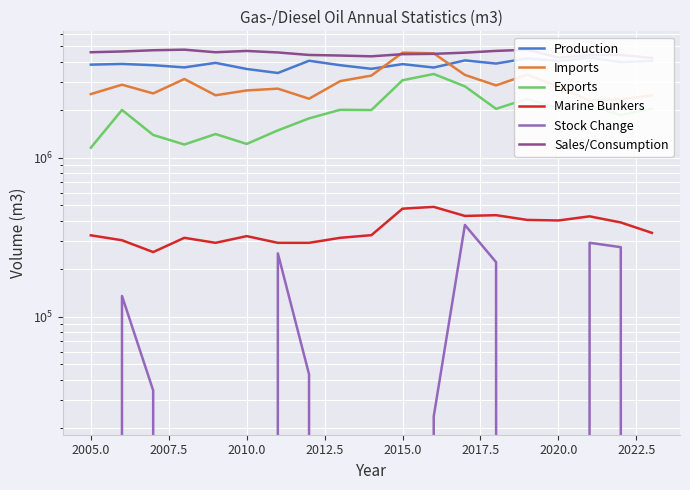

At how many categories does at least one series exceed 1819472?

19